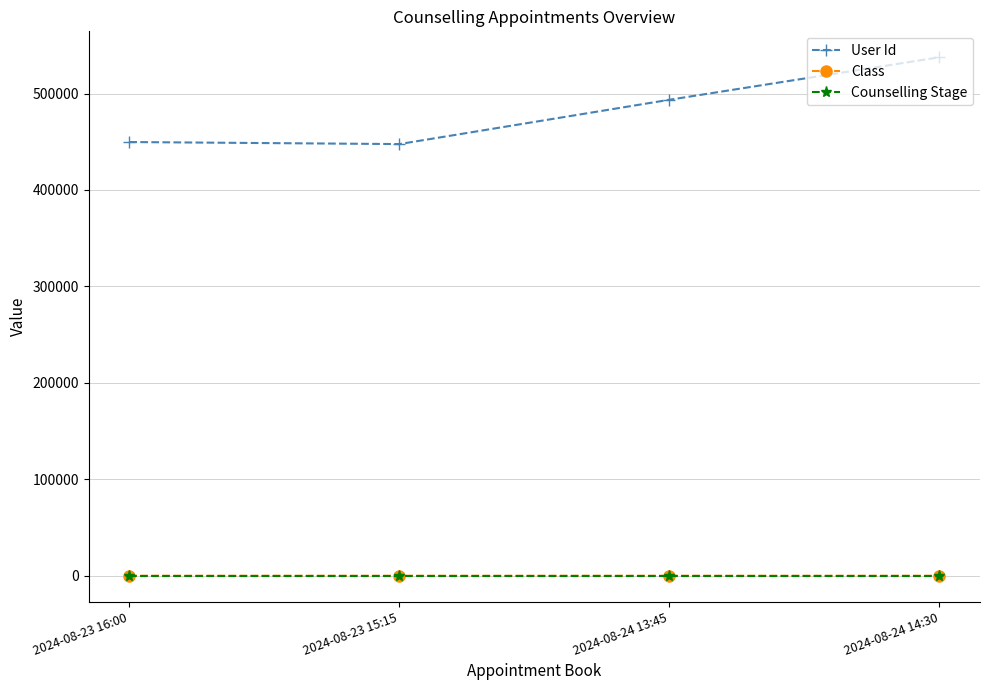

How many Class values are between 10 and 12?

3